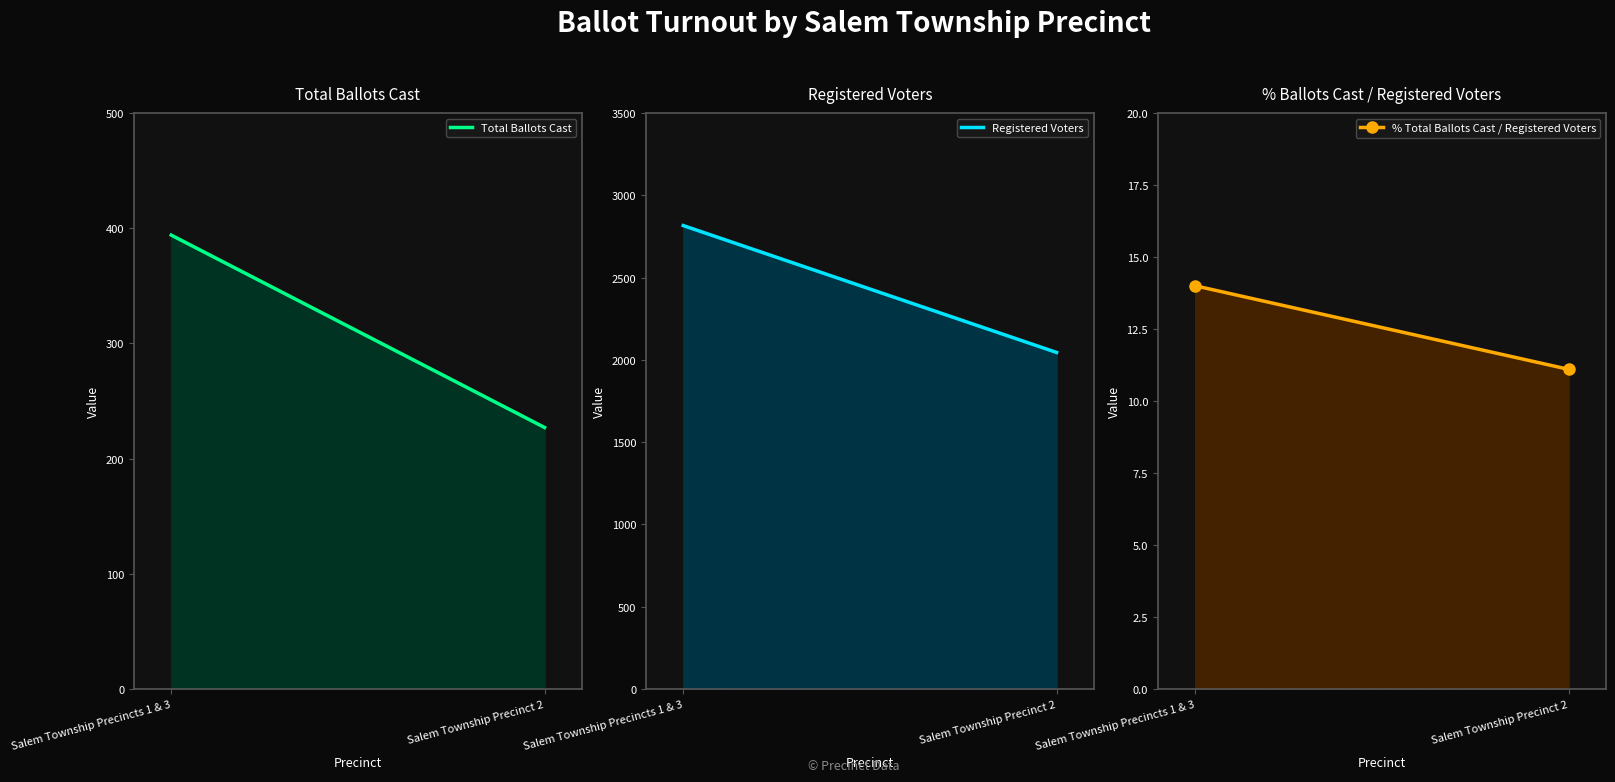

At Salem Township Precincts 1 & 3, list the series in order from largest to smallest.

Registered Voters, Total Ballots Cast, % Total Ballots Cast / Registered Voters